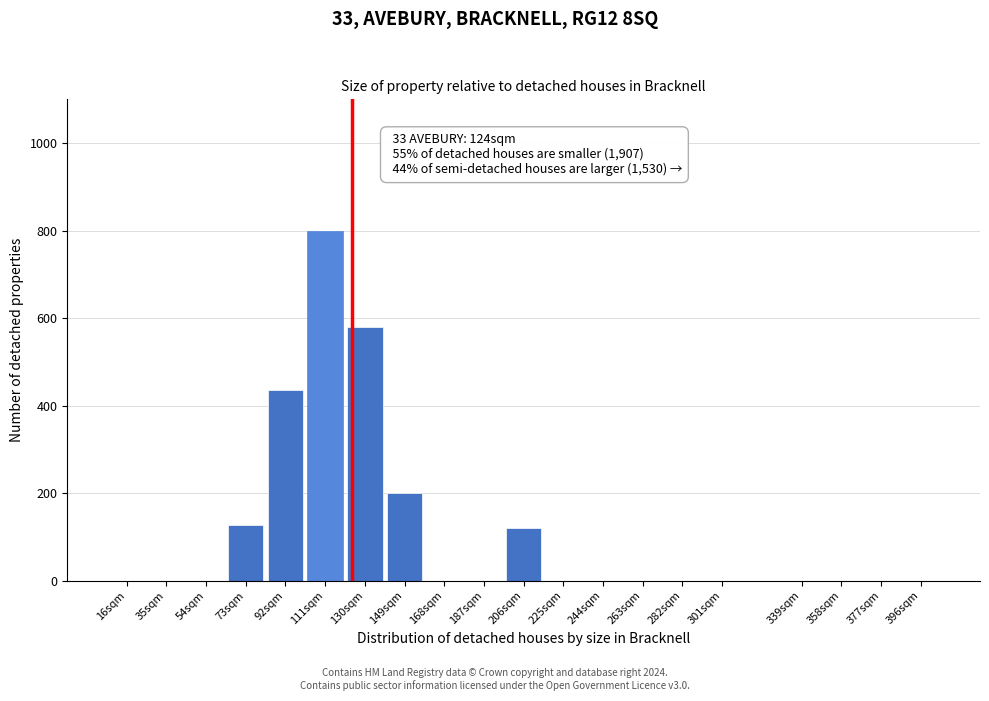

Reading left to right, what are all the values shown in this chart?

16sqm=0	35sqm=0	54sqm=0	73sqm=126	92sqm=435	111sqm=800	130sqm=580	149sqm=200	168sqm=0	187sqm=0	206sqm=120	225sqm=0	244sqm=0	263sqm=0	282sqm=0	301sqm=0	339sqm=0	358sqm=0	377sqm=0	396sqm=0